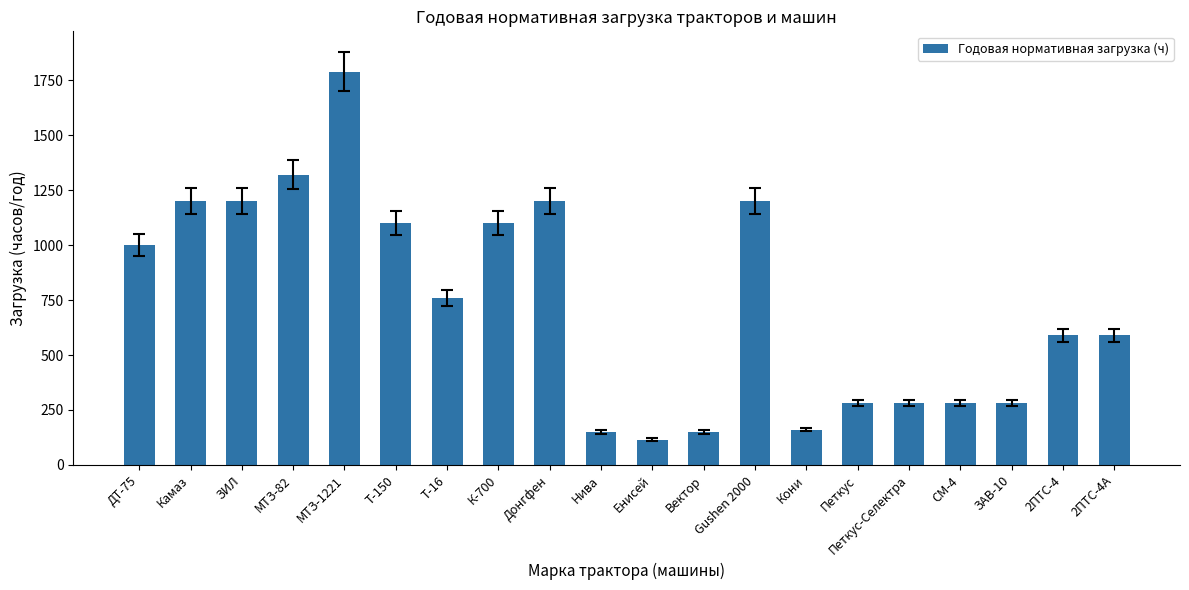

Reading left to right, list all the values displayed in this chart.

1000	1200	1200	1320	1790	1100	760	1100	1200	150	115	150	1200	160	280	280	280	280	590	590